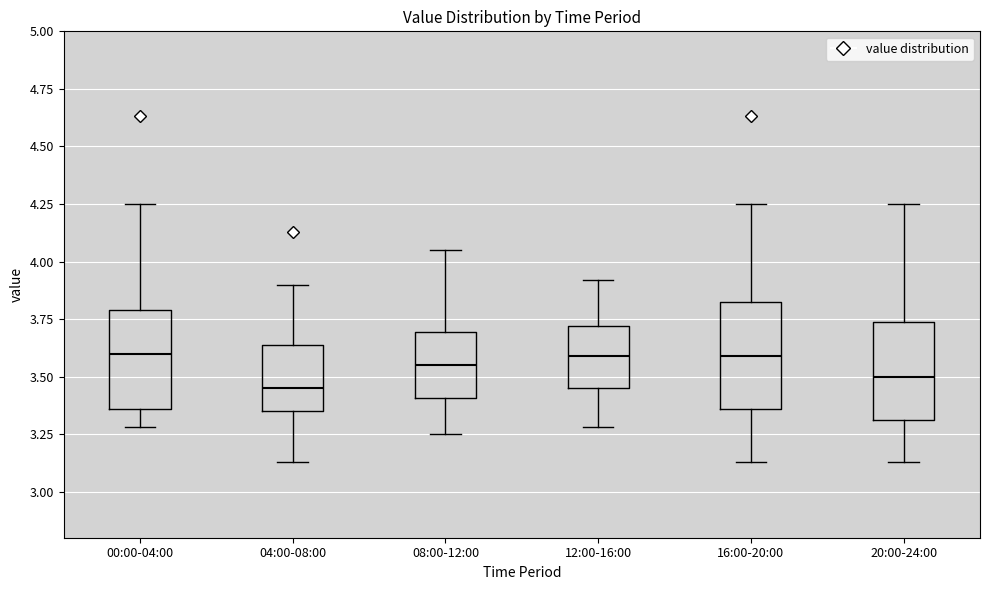

Reading left to right, transcribe this box plot: for each box, give where its median line is, the range the box spans, and where its two whiskers end, as read against the y-axis. The values are not printed on the chart, so give them approximately, as read against the axis.

00:00-04:00: median 3.60, box 3.35 to 3.80, whiskers 3.30 to 4.25
04:00-08:00: median 3.45, box 3.35 to 3.65, whiskers 3.15 to 3.90
08:00-12:00: median 3.55, box 3.40 to 3.70, whiskers 3.25 to 4.05
12:00-16:00: median 3.60, box 3.45 to 3.70, whiskers 3.30 to 3.90
16:00-20:00: median 3.60, box 3.35 to 3.80, whiskers 3.15 to 4.25
20:00-24:00: median 3.50, box 3.30 to 3.75, whiskers 3.15 to 4.25